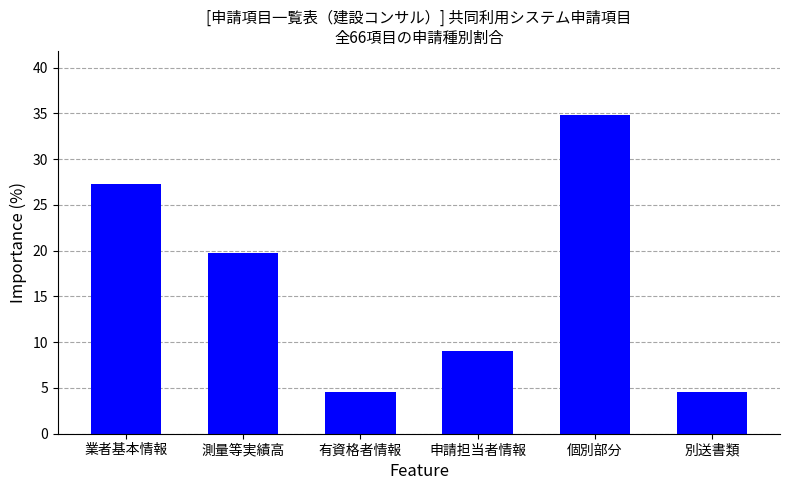

Are the bars grouped side by side (vs. stacked)?

No